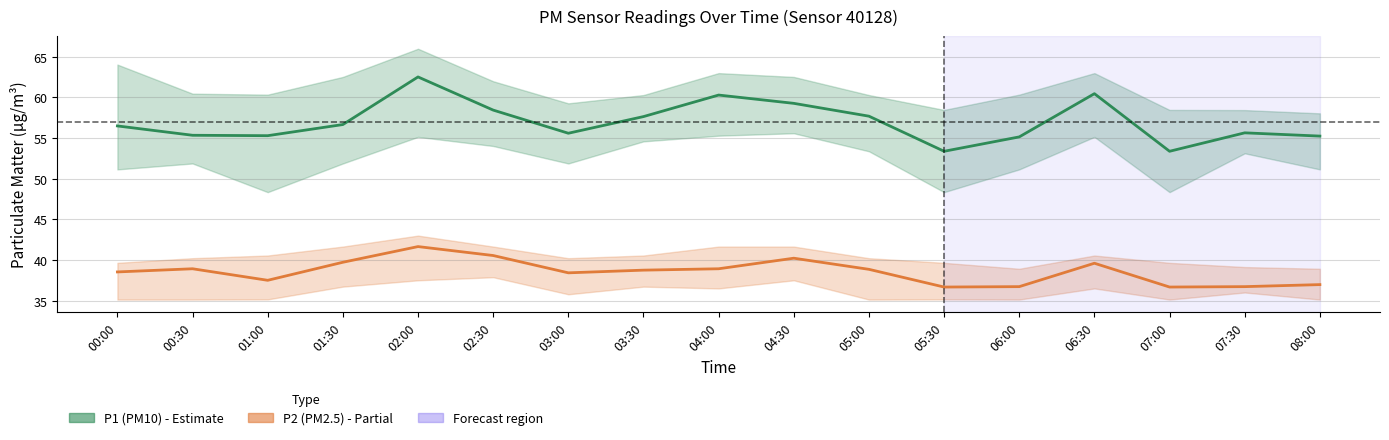

What is the approximate value of P1 (PM10) at 03:30?

57.6